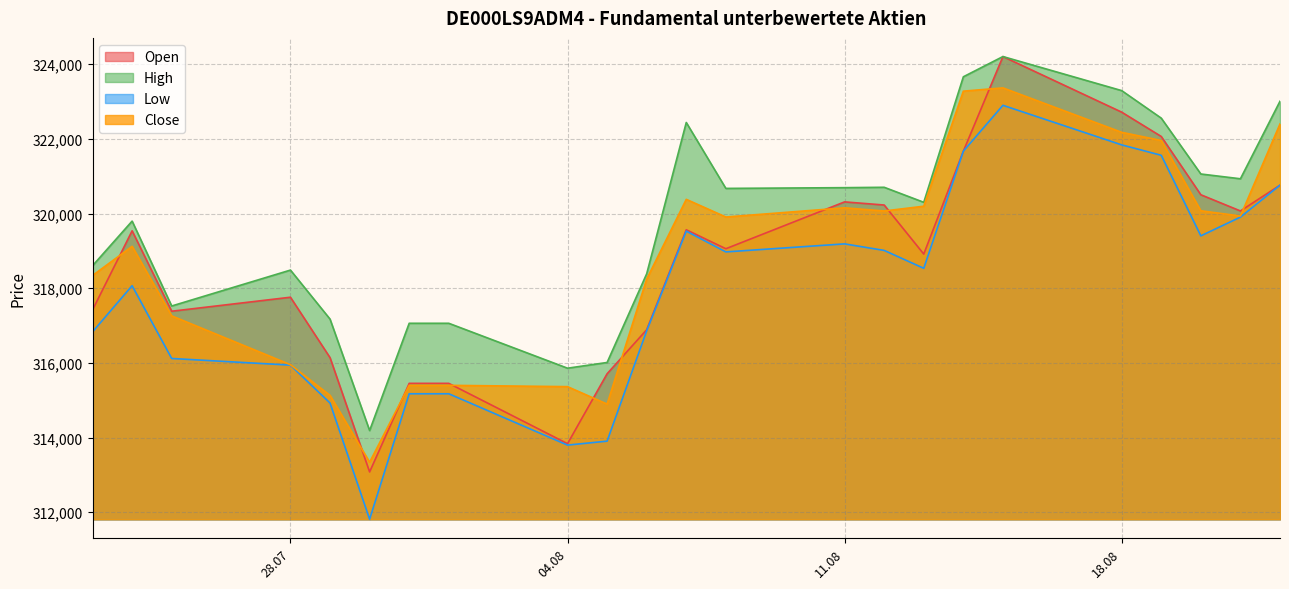

What is the difference between the maximum and minimum values in the High series?

10018